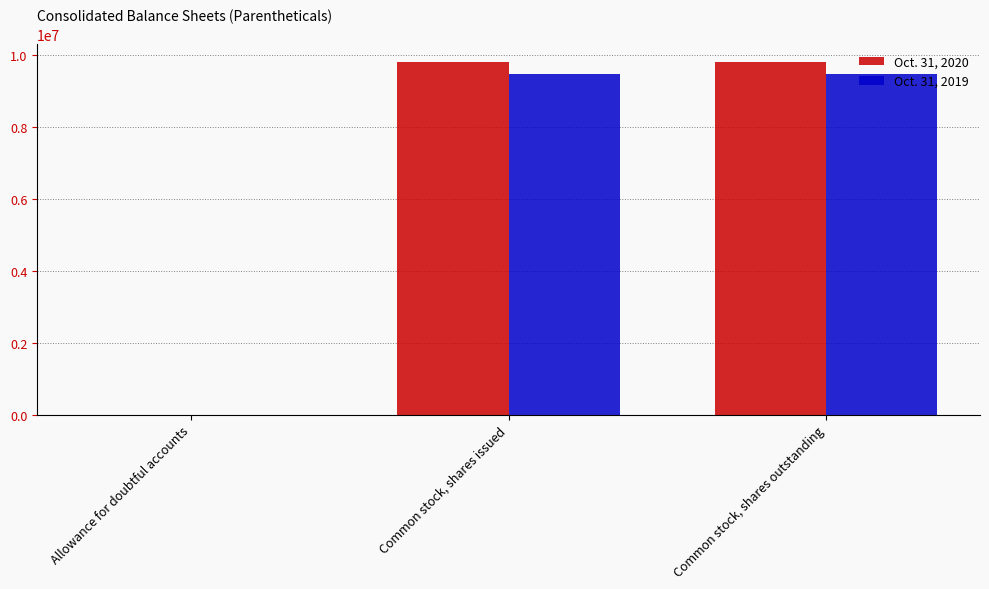

Does the chart contain stacked bars?

No